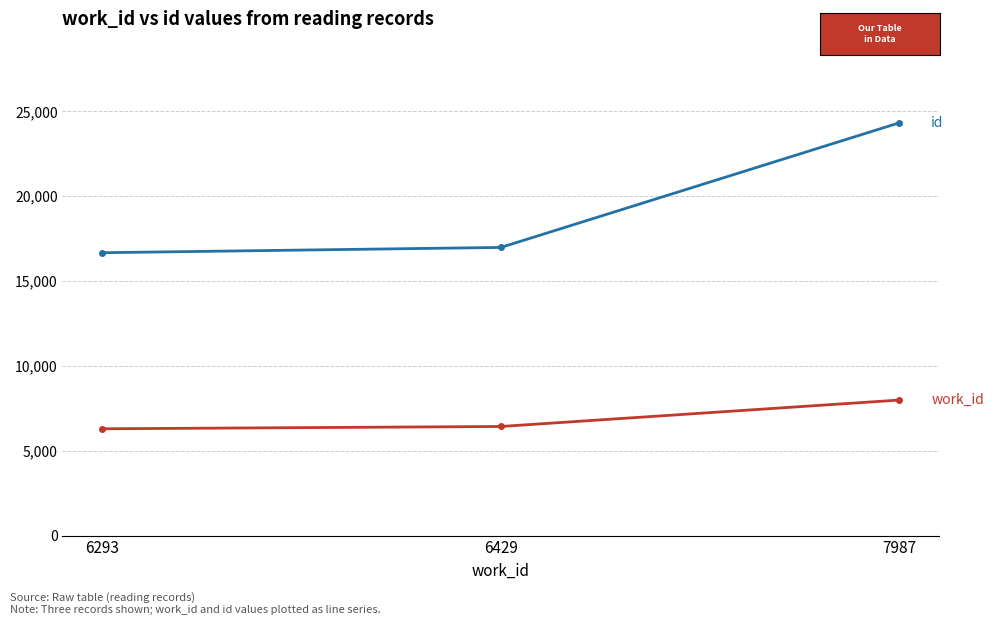

At which category is the sum across all series the highest?

7987